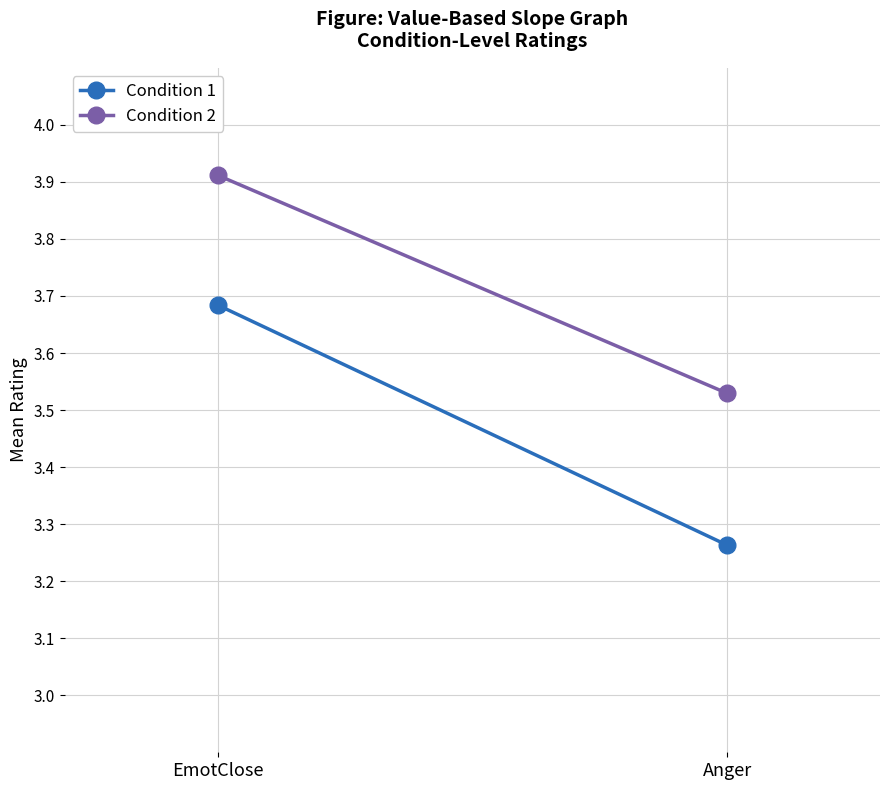

What is the greatest value displayed?

3.9